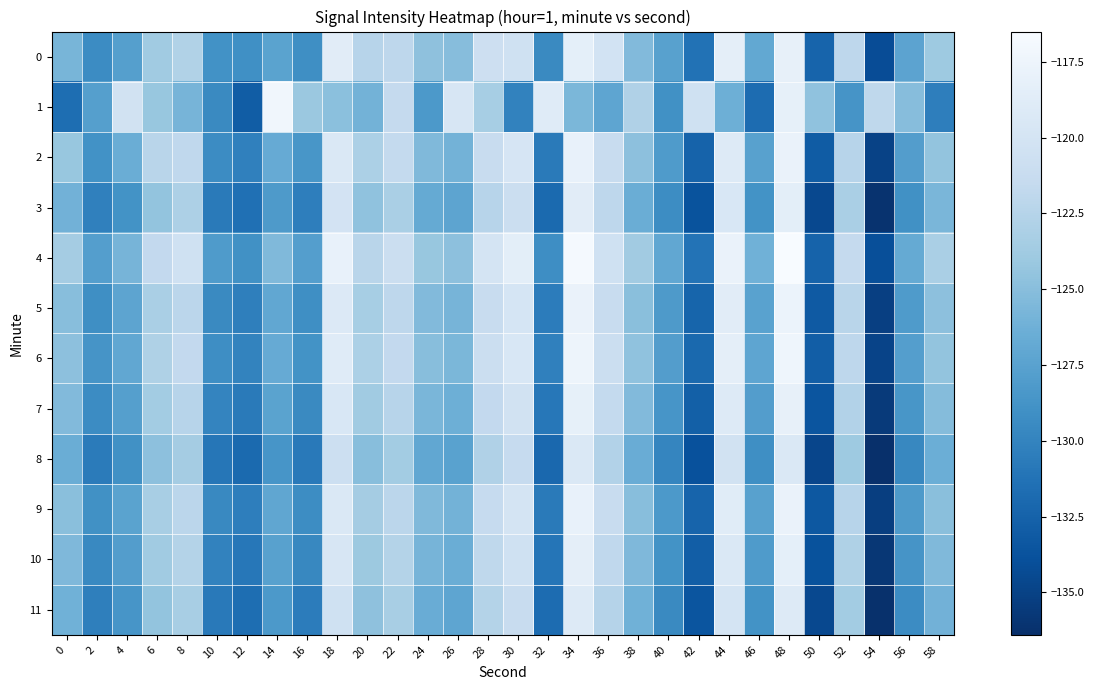

Between 4 and 42, which series saw the biggest shift?

2